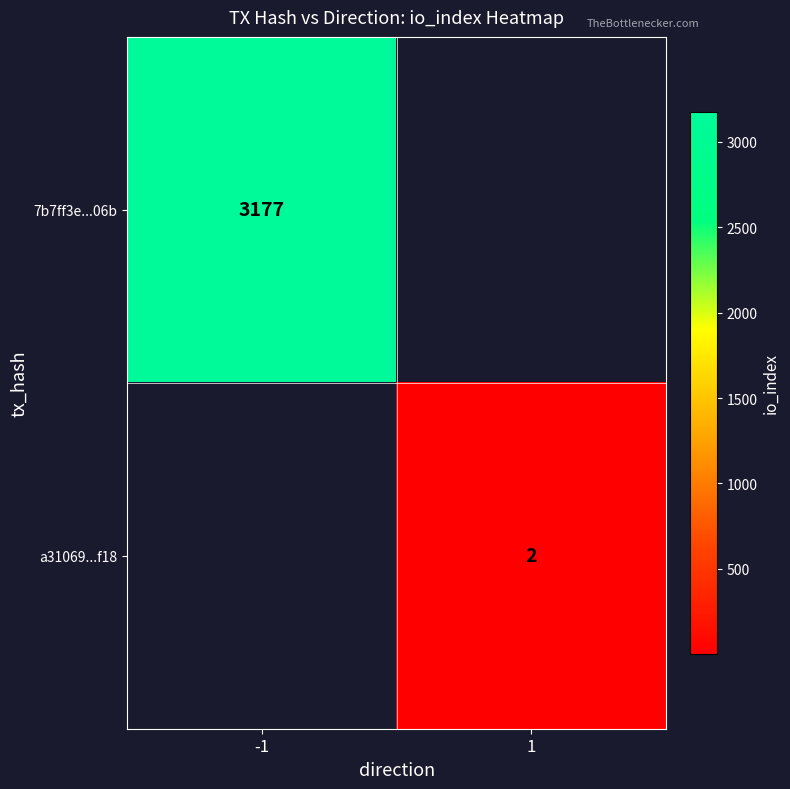

The 7b7ff3e...06b series shows 3177 at -1. True or false?

True